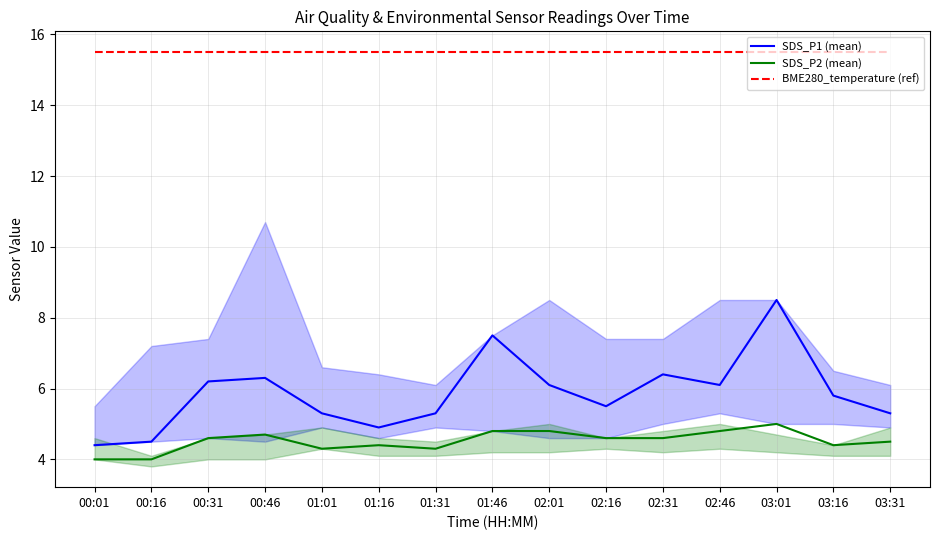

At how many categories does at least one series exceed 6?

15